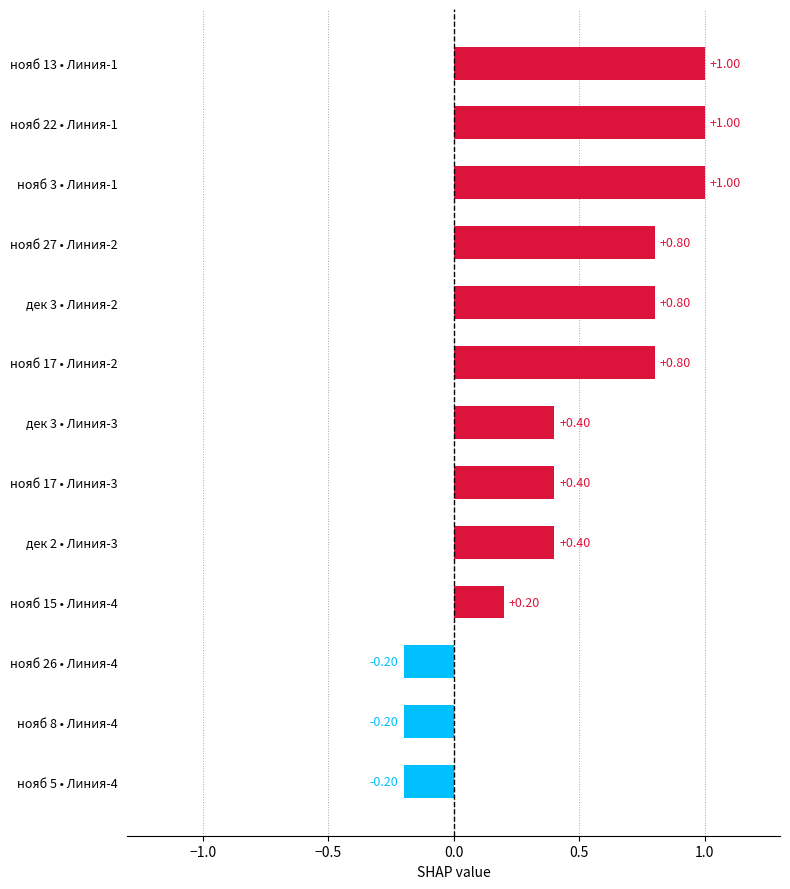

What is the change in value from нояб 5 • Линия-4 to нояб 15 • Линия-4?

+0.4